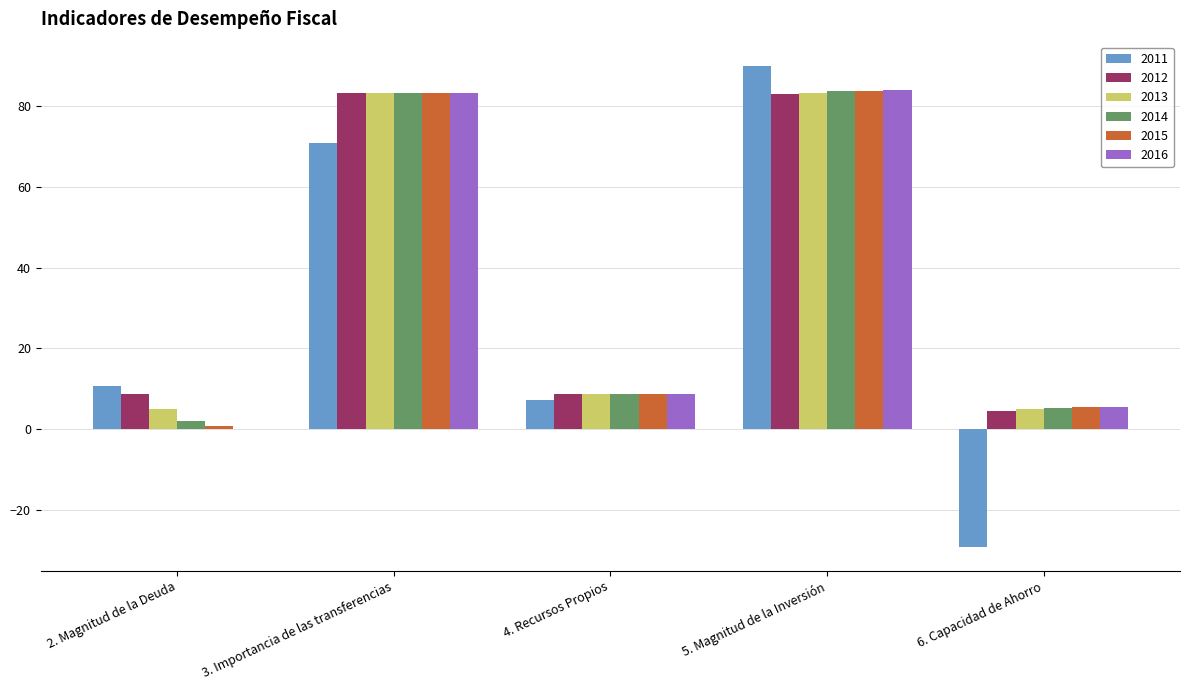

What is the average value of the 2016 series?

36.2